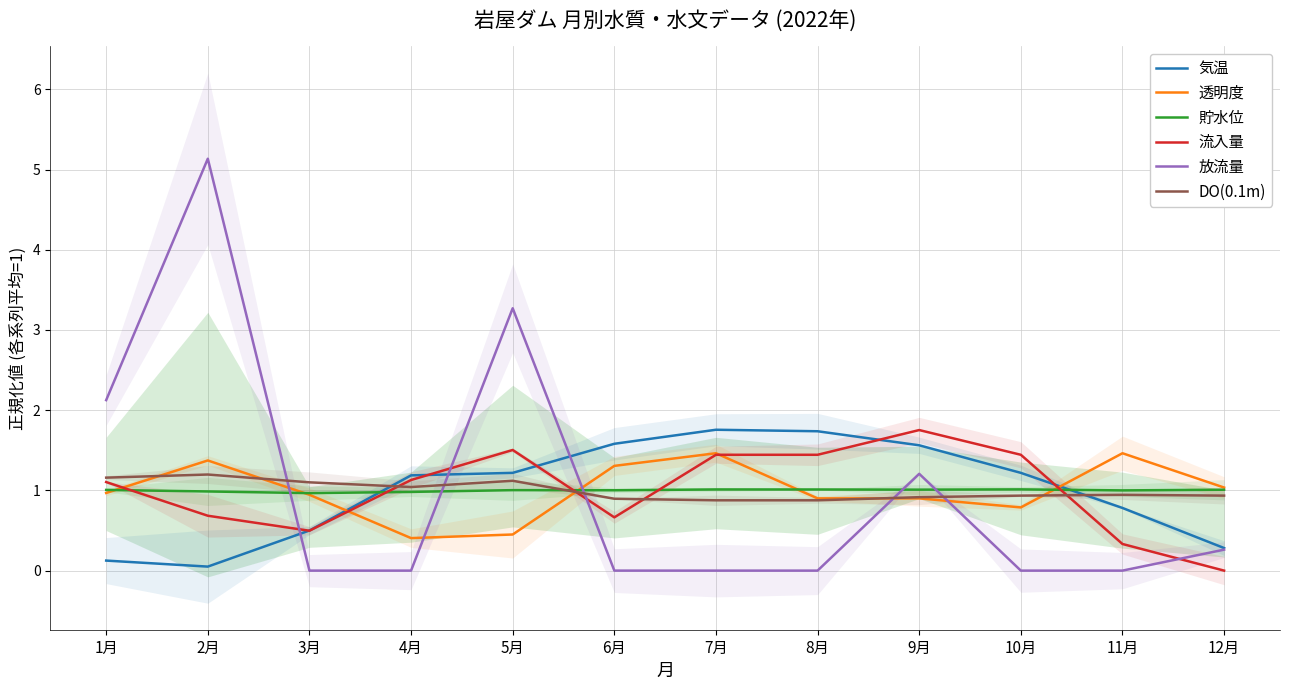

Rank the categories by 気温 value from lowest to highest.

2月, 1月, 12月, 3月, 11月, 4月, 5月, 10月, 9月, 6月, 8月, 7月